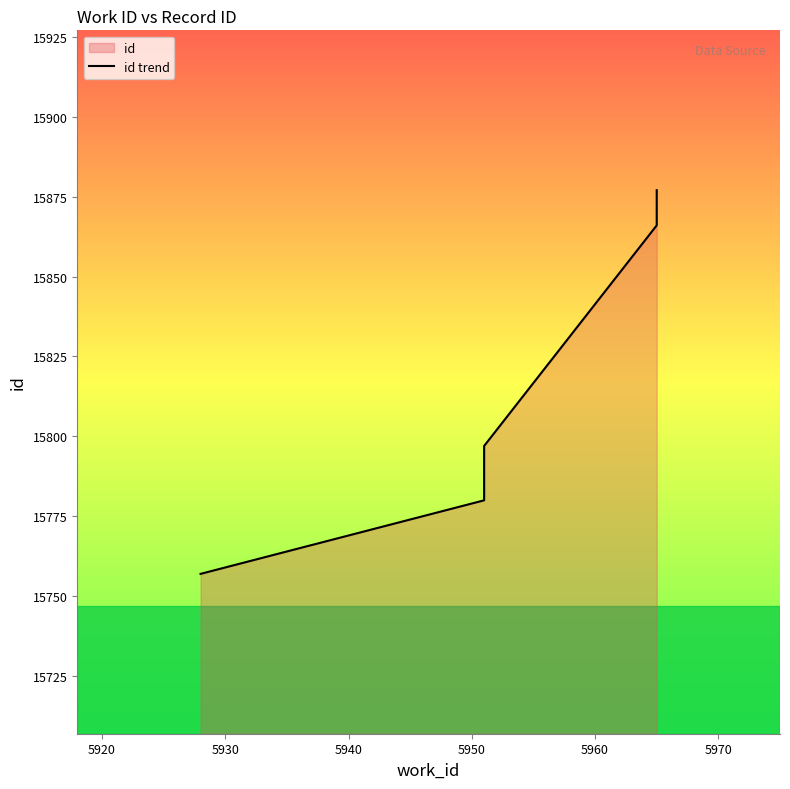

The value at 5940 is 20902. True or false?

False